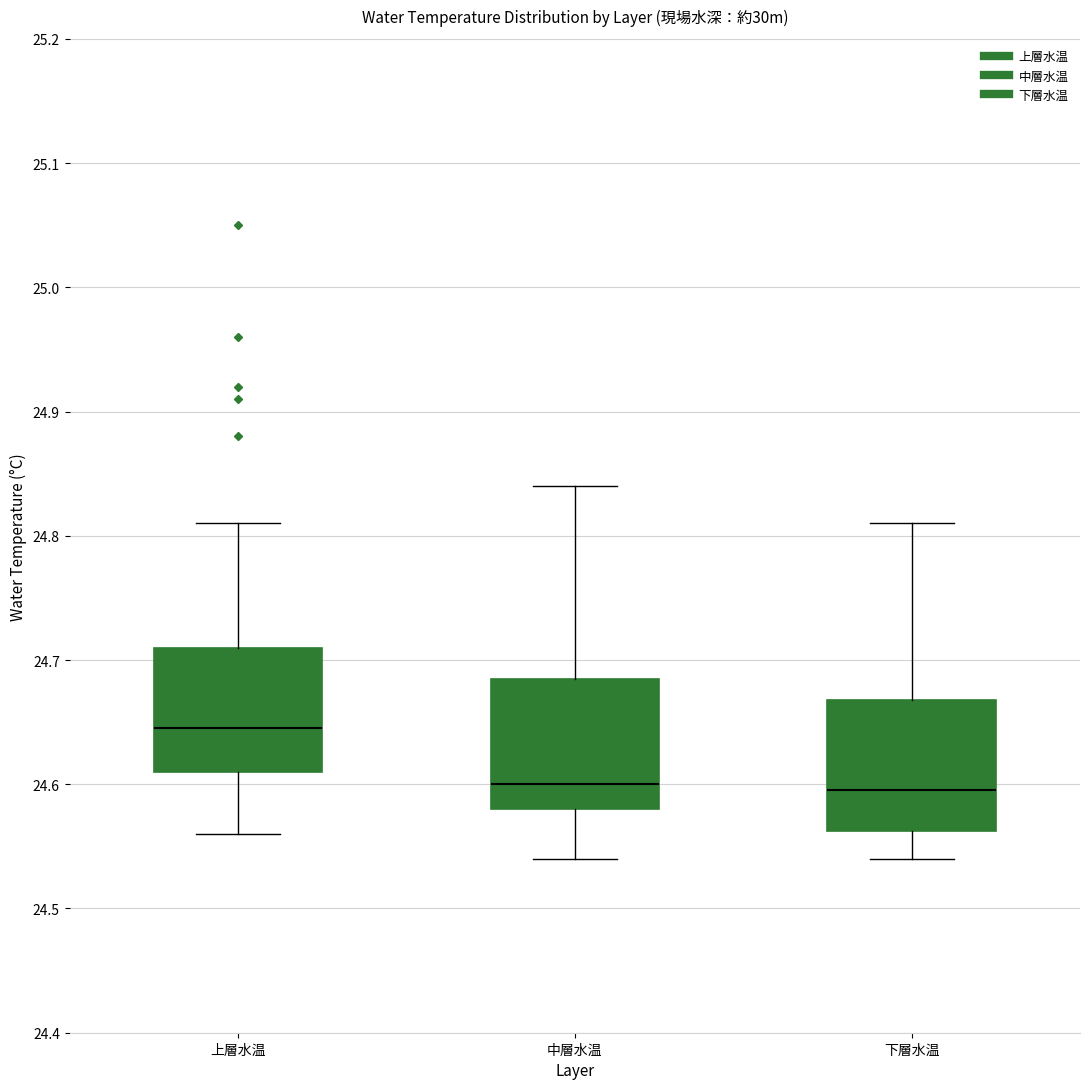

Where does the lower whisker of the box for 中層水温 end on the y-axis? The values are not printed on the chart, so give them approximately, as read against the axis.

24.54